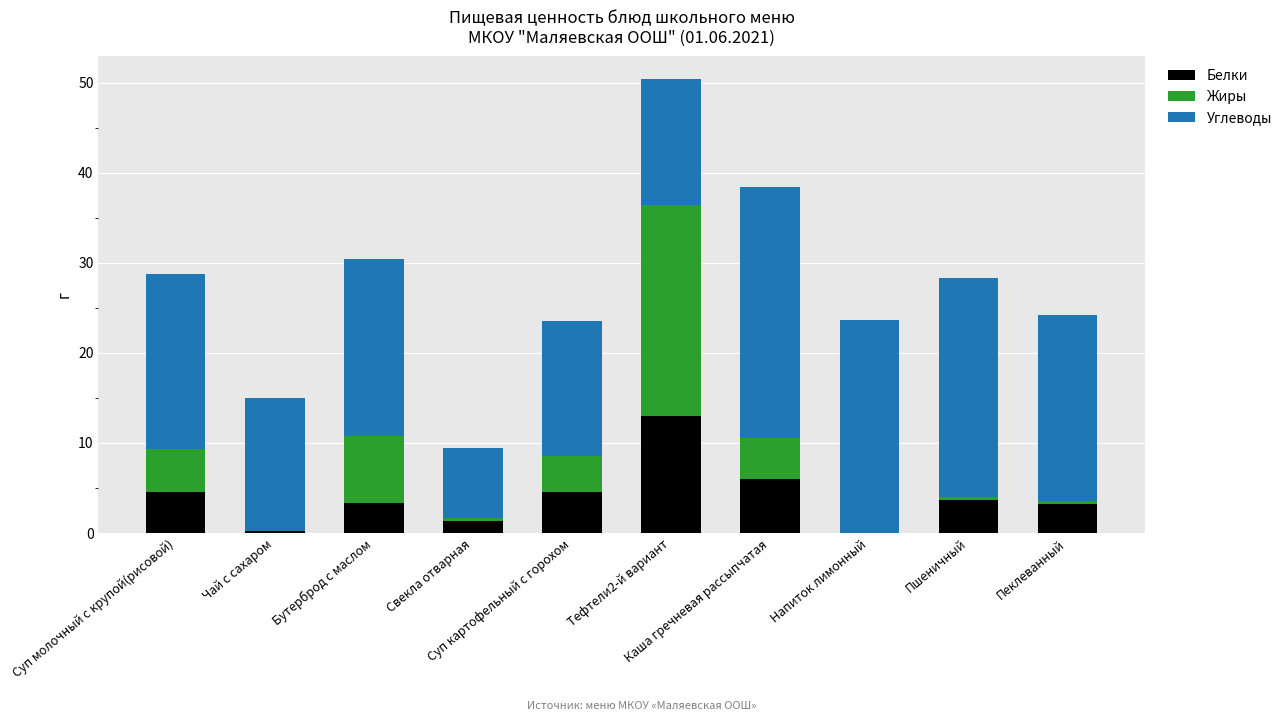

How many distinct data groups are displayed?

3